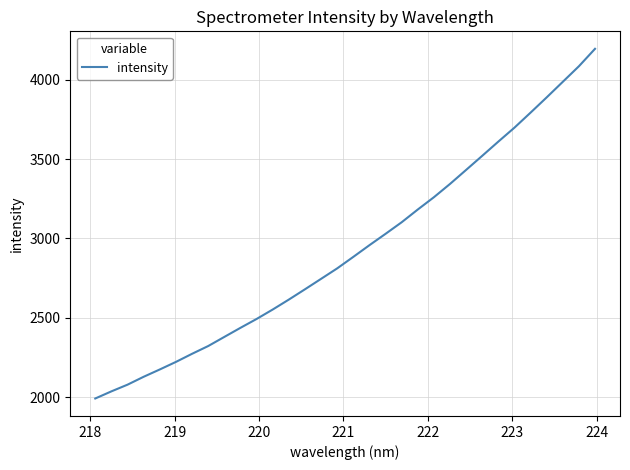

What is the difference between the maximum and minimum values?

2204.0